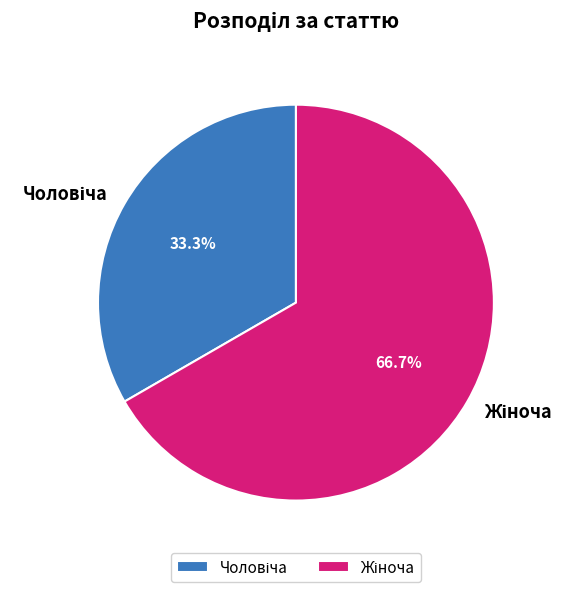

Is there a majority slice in this chart?

Yes